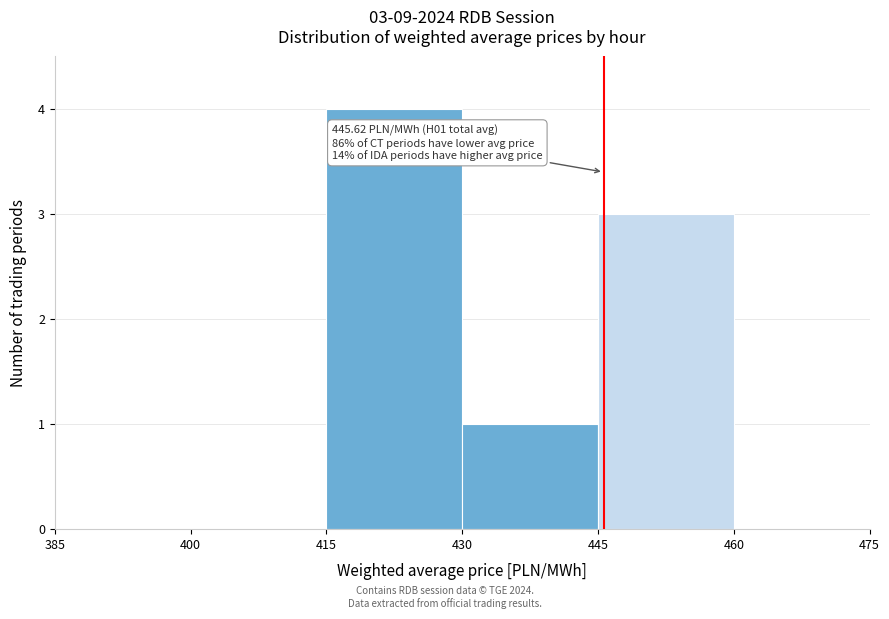

Over which range of the x-axis is the bar tallest?

415 to 430